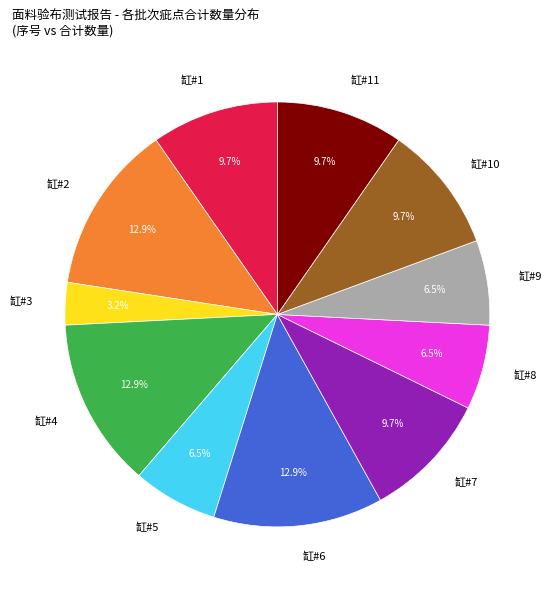

What percentage do 缸#7 and 缸#3 together represent?

12.9%